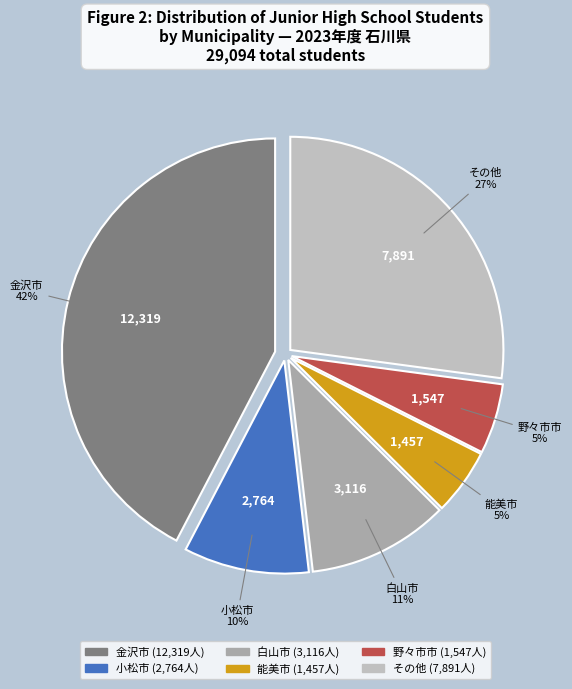

To the nearest percent, what is the difference between the largest and smallest slice percentages?

37%